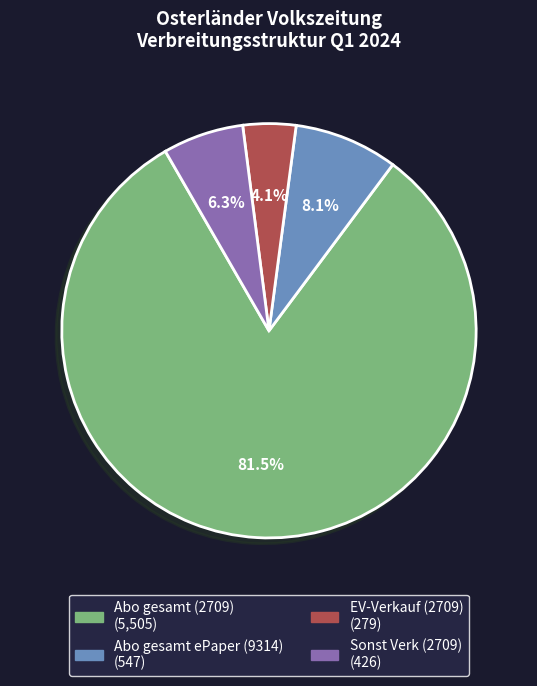

Which slice is the largest?

Abo gesamt (2709)